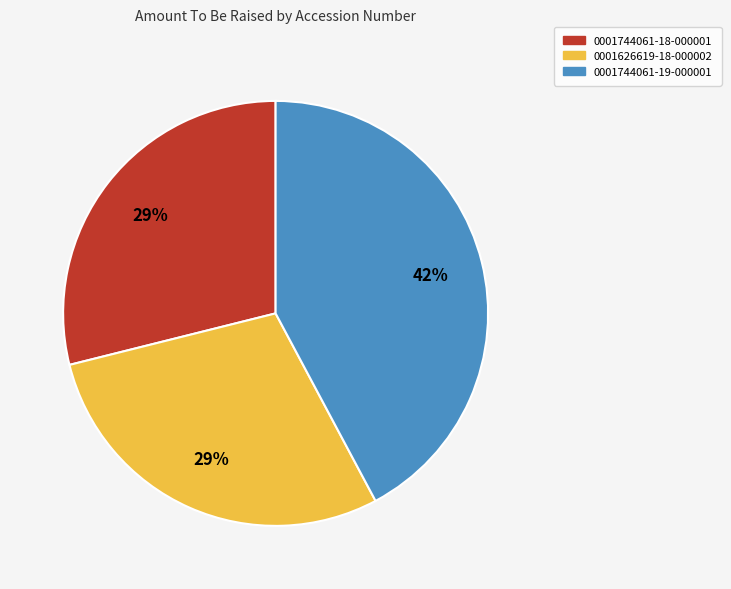

Is it true that 0001626619-18-000002 is 35% of the pie?

False